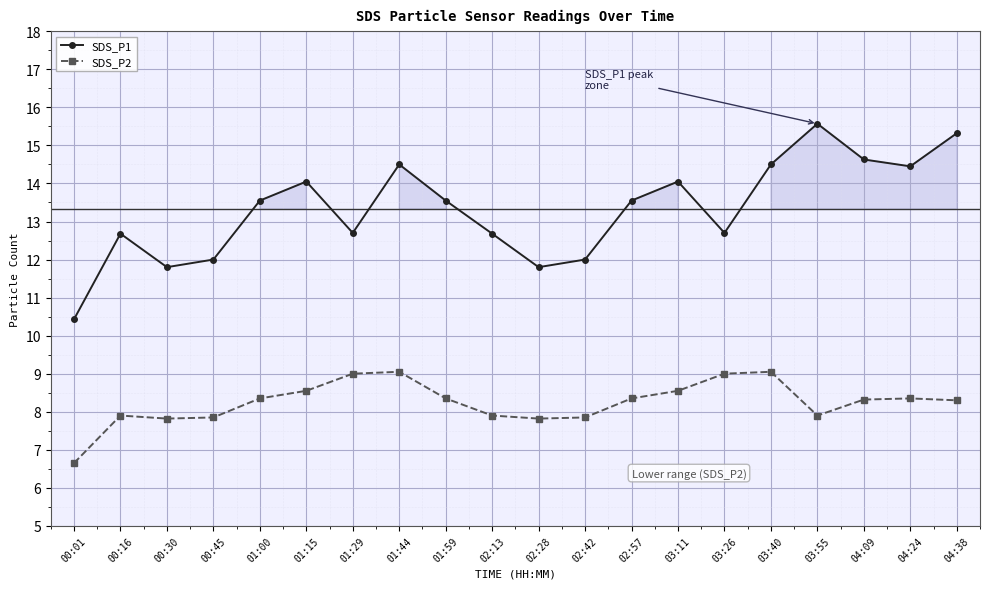

True or false: SDS_P2 and SDS_P1 cross at least once.

False